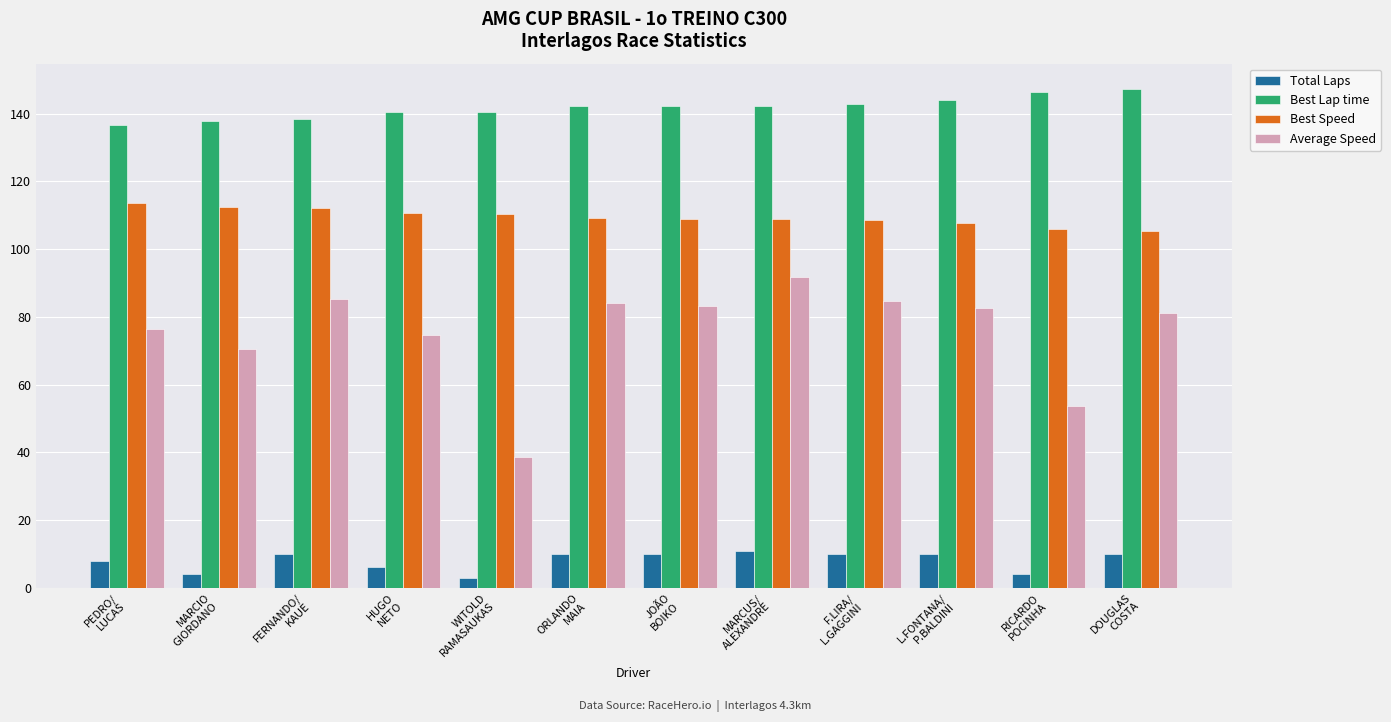

What is the total value across all series at JOÃO
BOIKO?

344.6